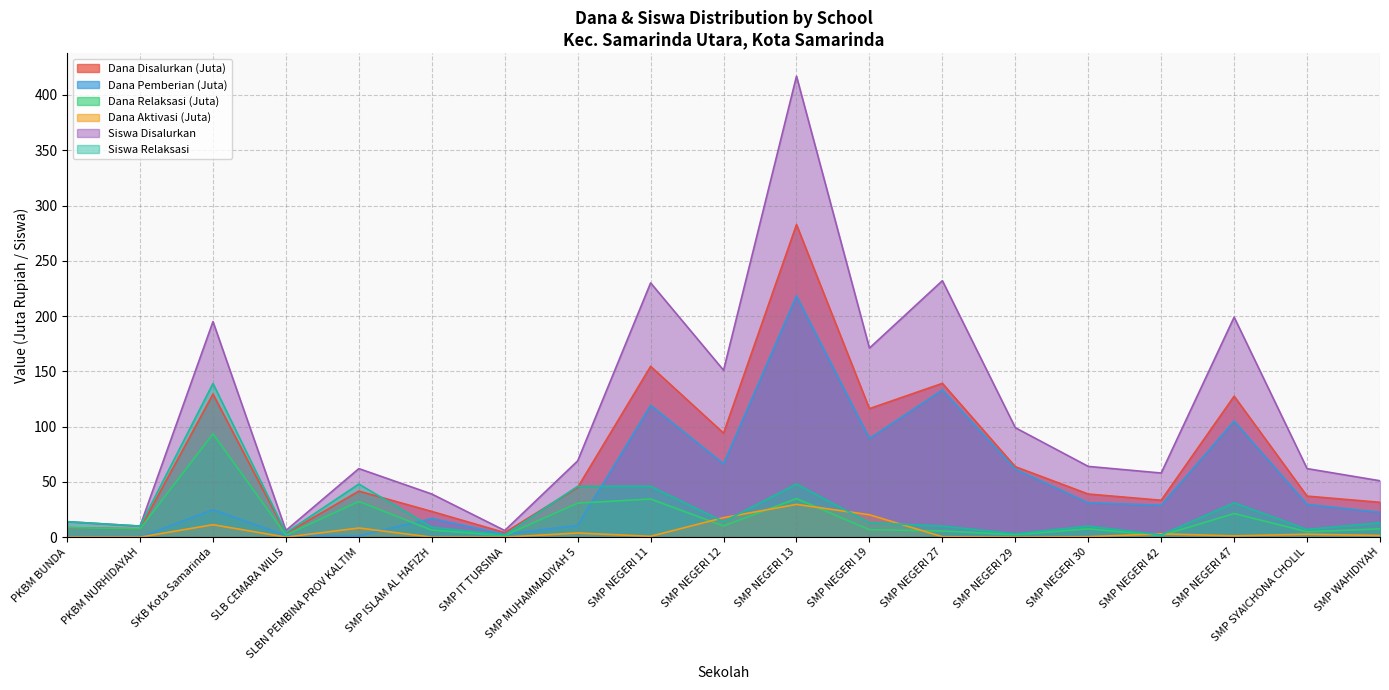

What is the difference between the second highest and minimum values in the Dana Relaksasi series?

33.4